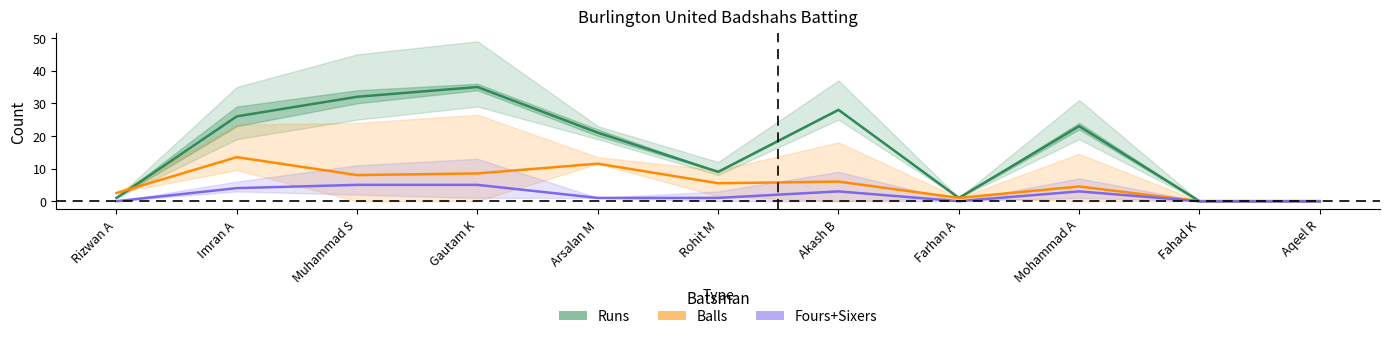

How many values in the Runs series are below 21?

5